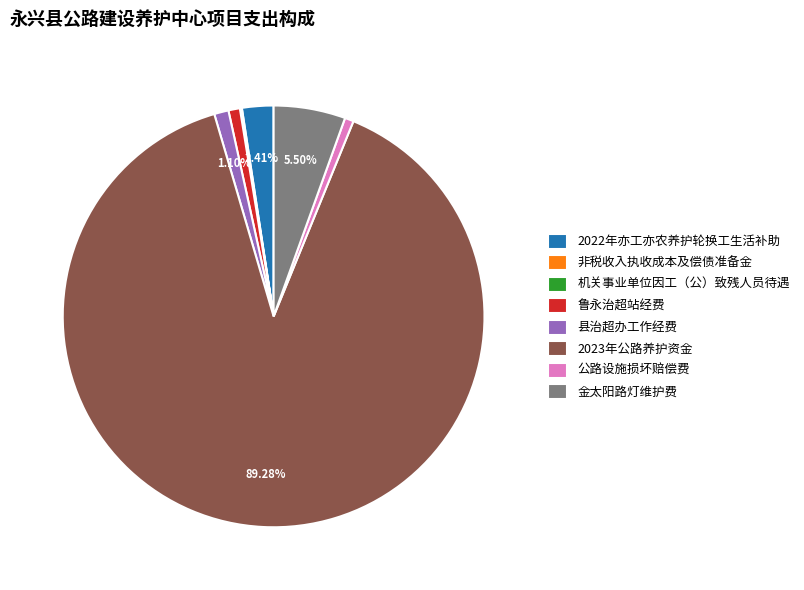

To the nearest percent, what percentage of the pie is 2023年公路养护资金?

89%